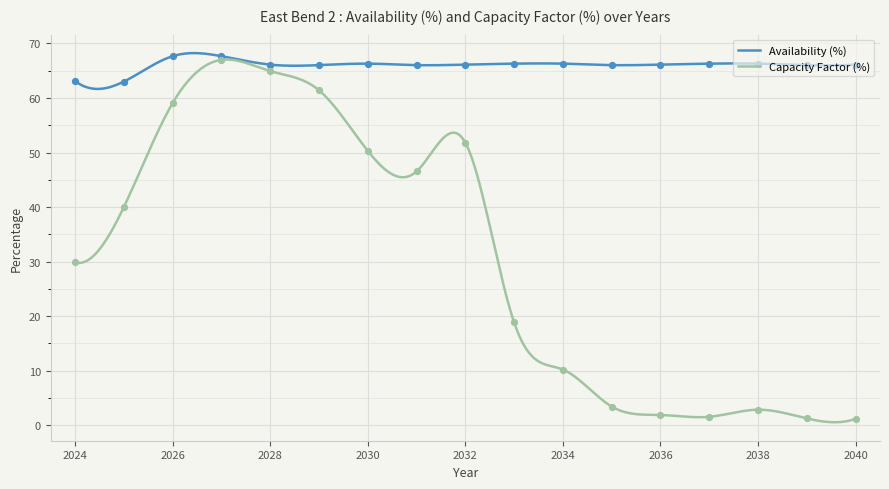

Is the value of Capacity Factor (%) at 2031 greater than the value of Availability (%) at 2025?

No